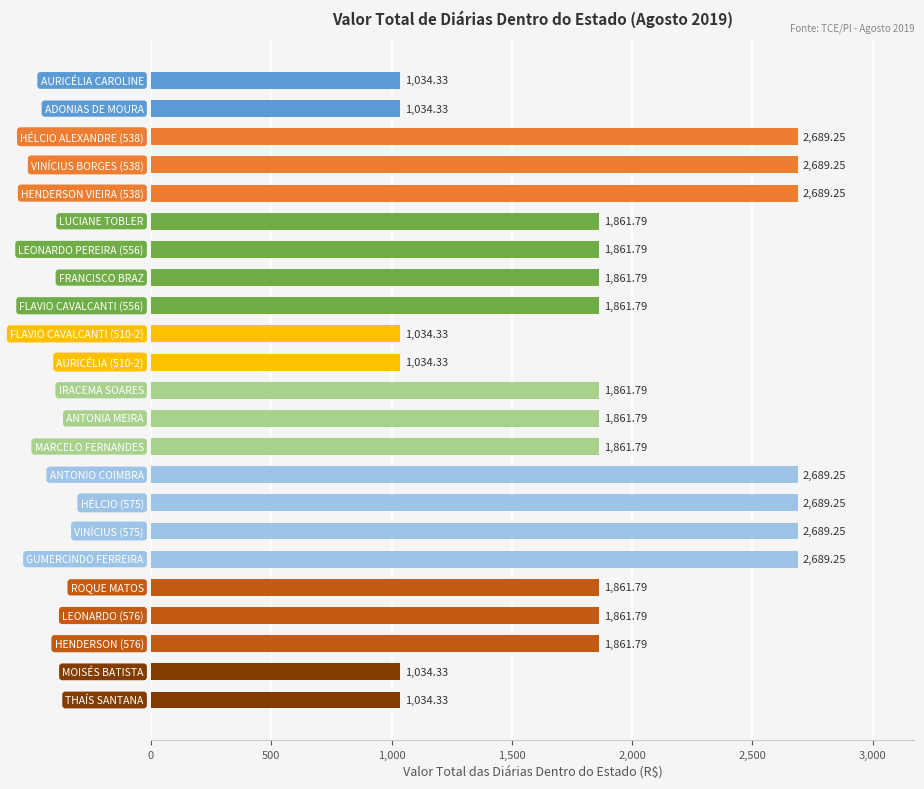

What is the average value?

1897.8